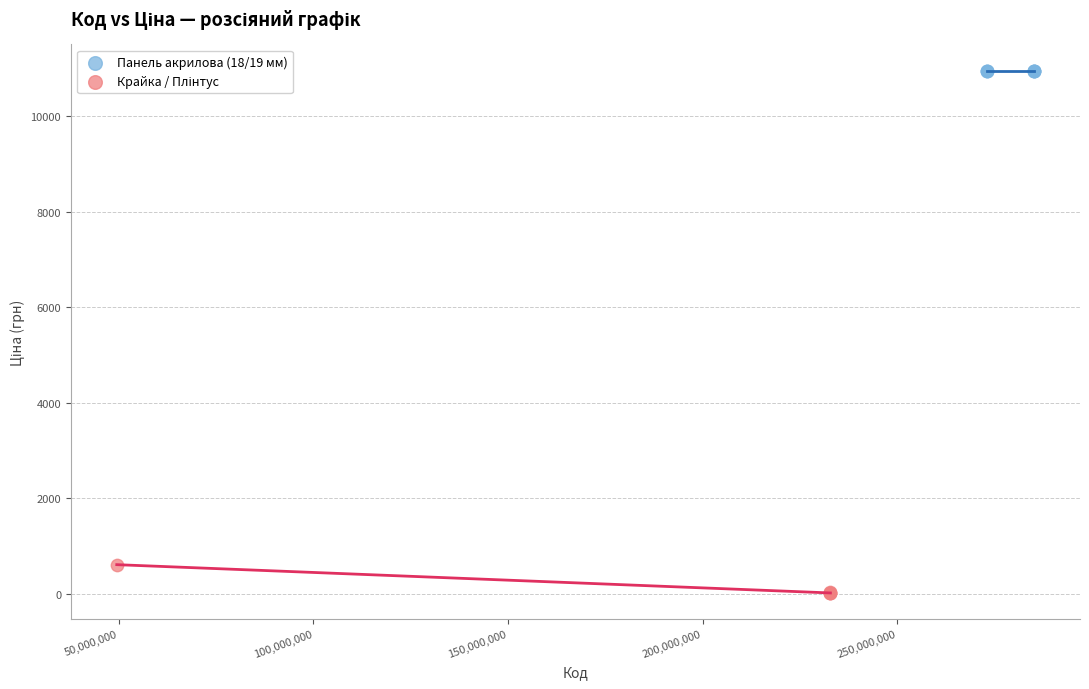

Which series contains the highest Y value?

Панель акрилова (18/19 мм)